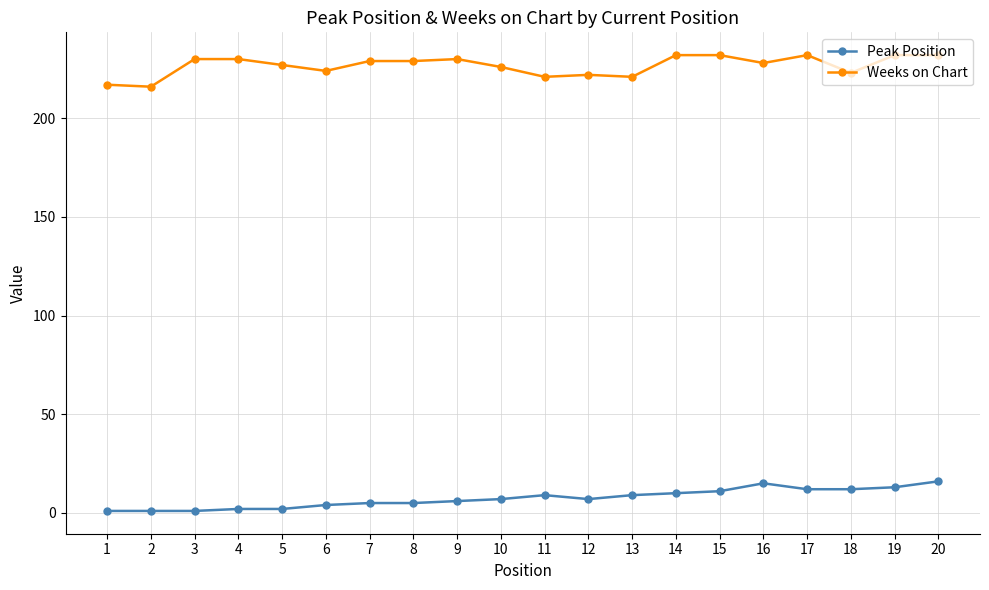

The value of Weeks on Chart at 14 is 232. True or false?

True